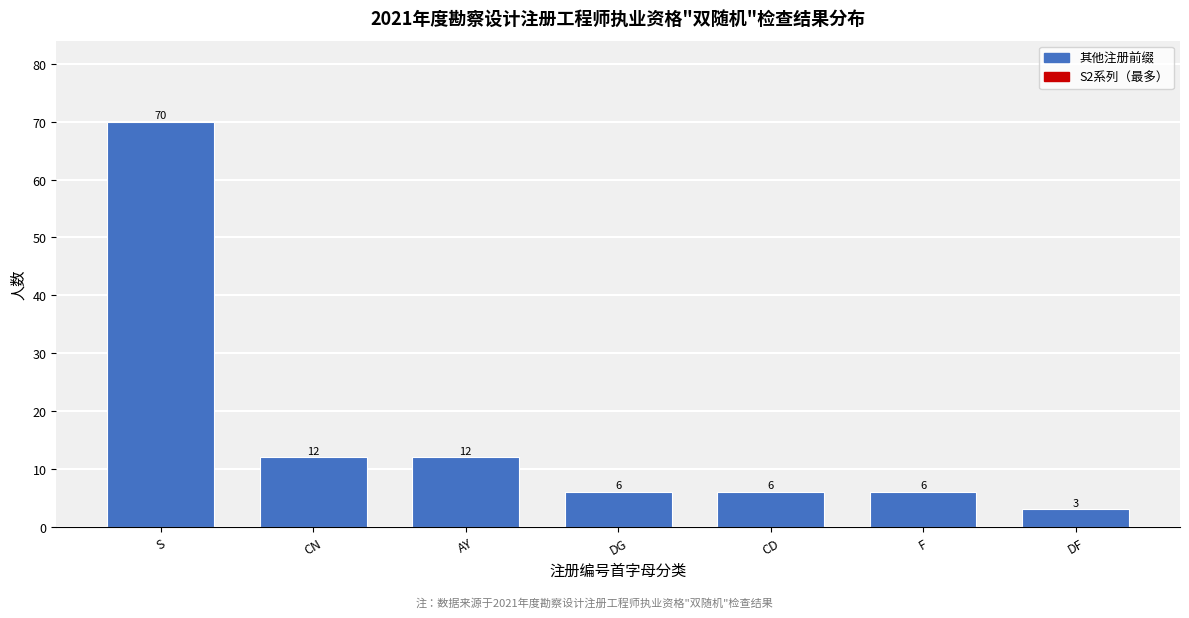

Reading left to right, what are all the values shown in this chart?

70	12	12	6	6	6	3